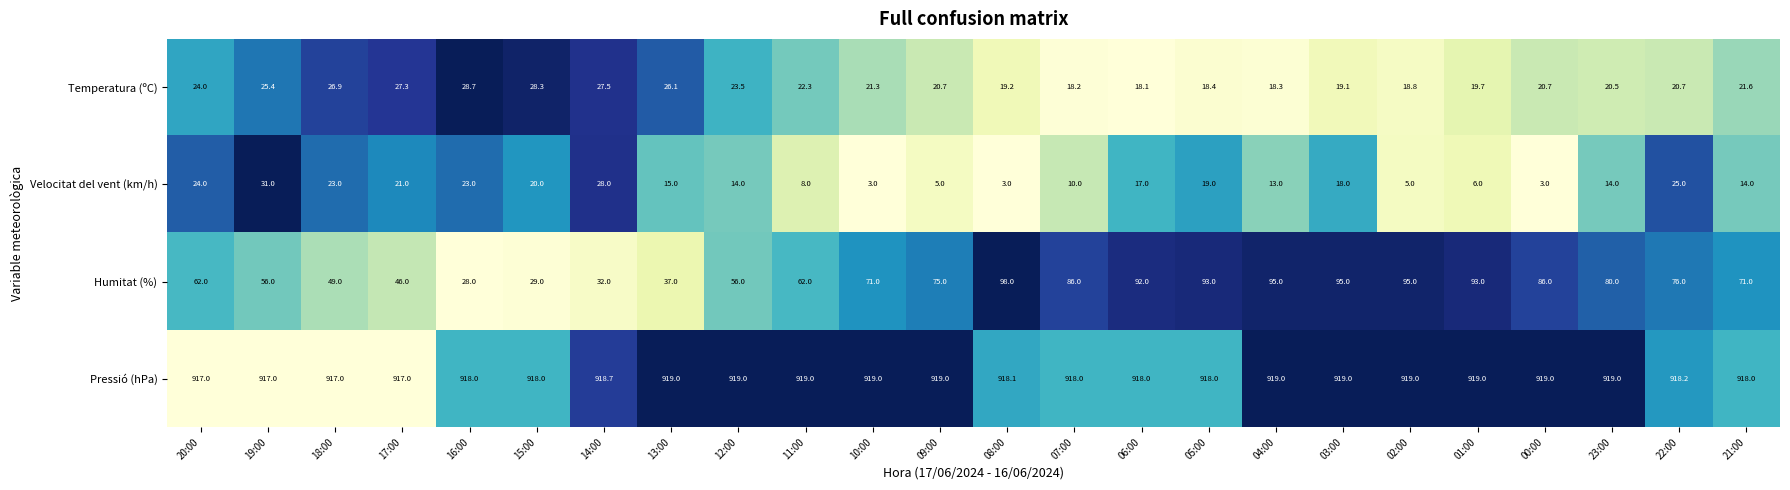

What is the average value of the Humitat (%) series?

69.3